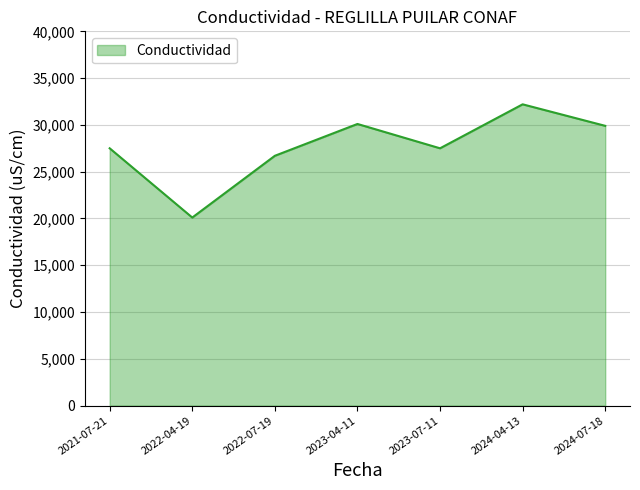

What is the ratio of the value at 2024-04-13 to the value at 2021-07-21?

1.2